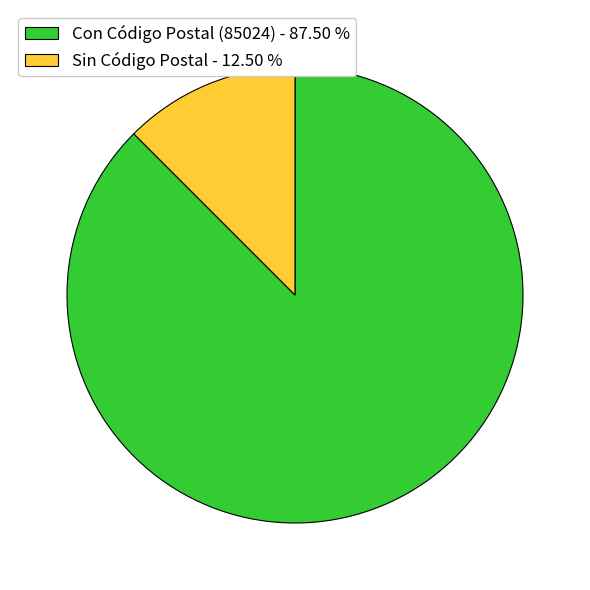

Approximately how many times larger is the value at Con Código Postal (85024) - 87.50 % compared to Sin Código Postal - 12.50 %?

7.0